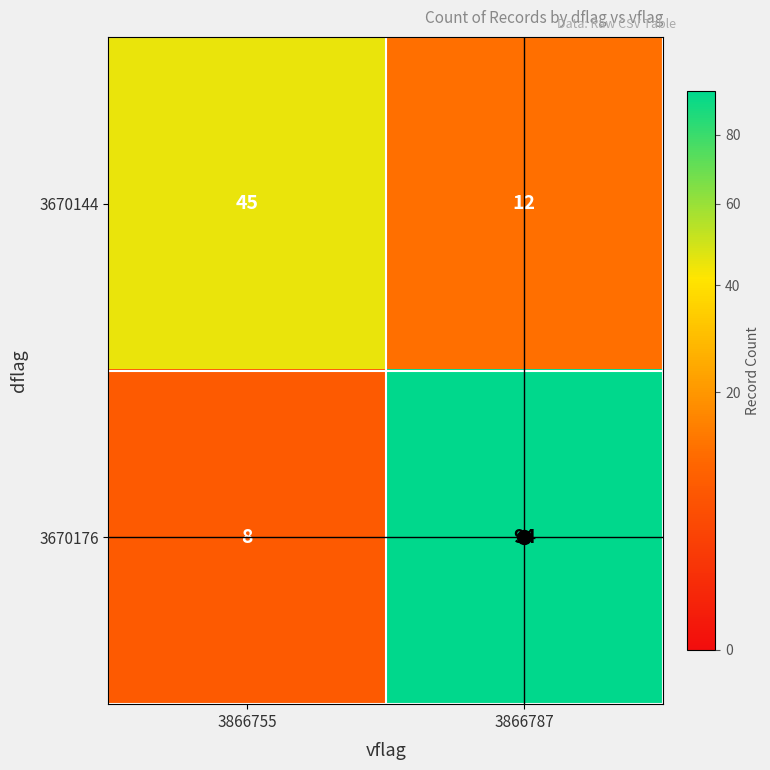

What is the difference between the maximum and minimum values in the 3670176 series?

86